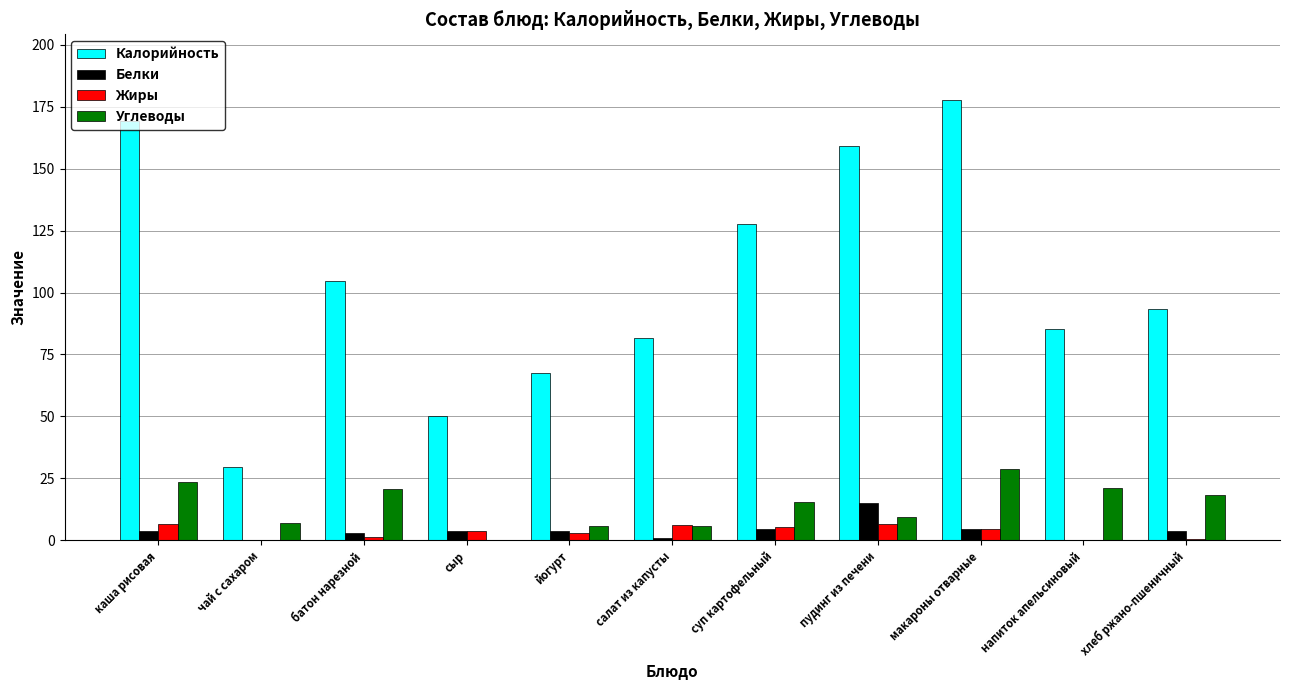

How many categories are shown in the chart?

11